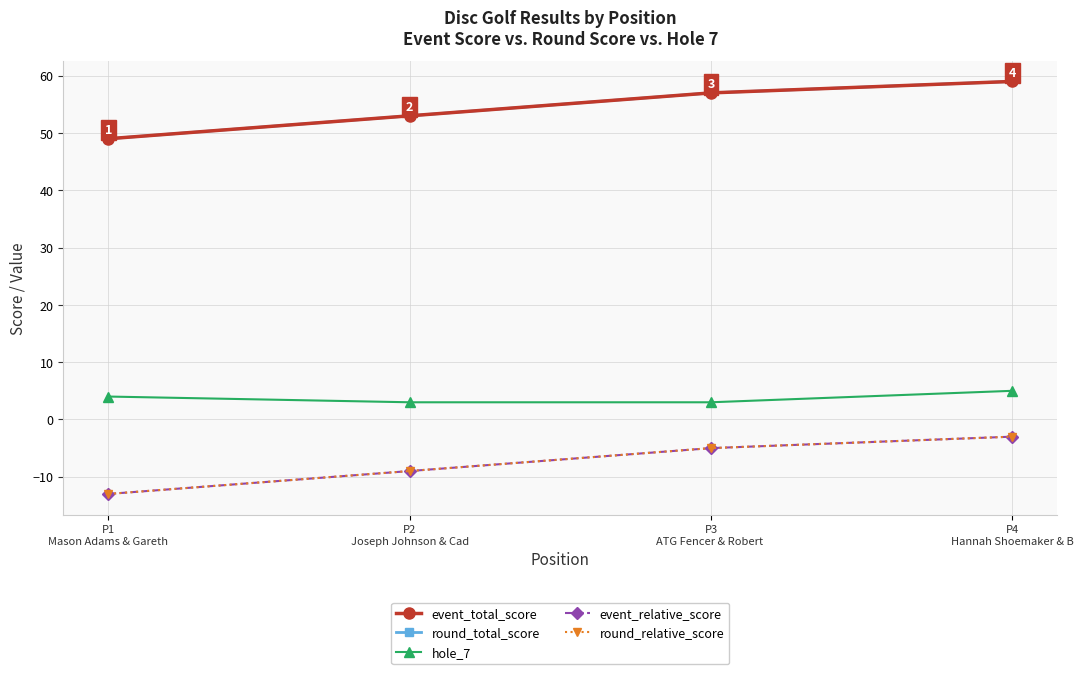

How many lines are shown in the chart?

5